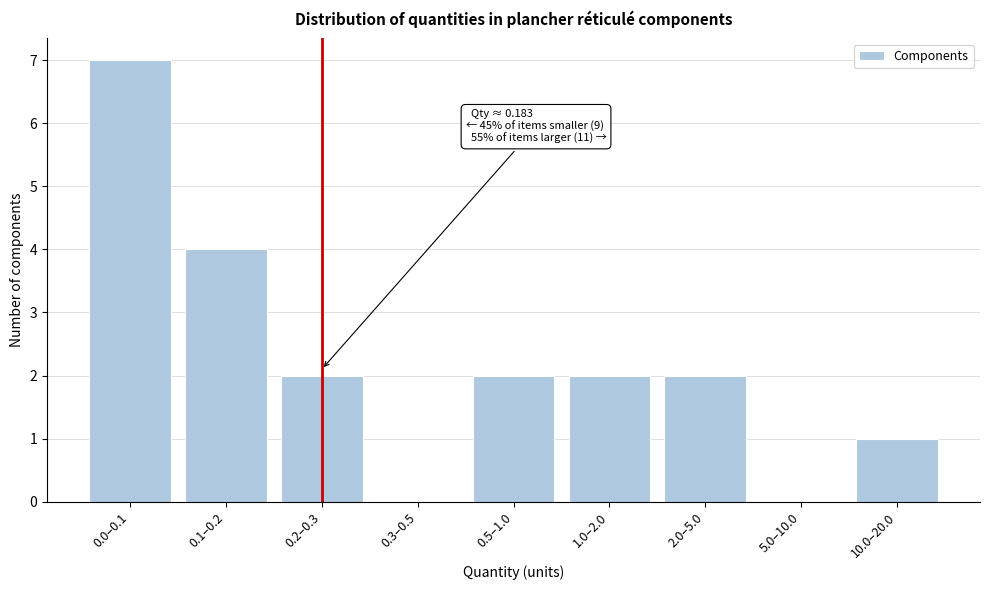

Reading right to left, transcribe all the data shown in this chart.

10.0–20.0=1	5.0–10.0=0	2.0–5.0=2	1.0–2.0=2	0.5–1.0=2	0.3–0.5=0	0.2–0.3=2	0.1–0.2=4	0.0–0.1=7